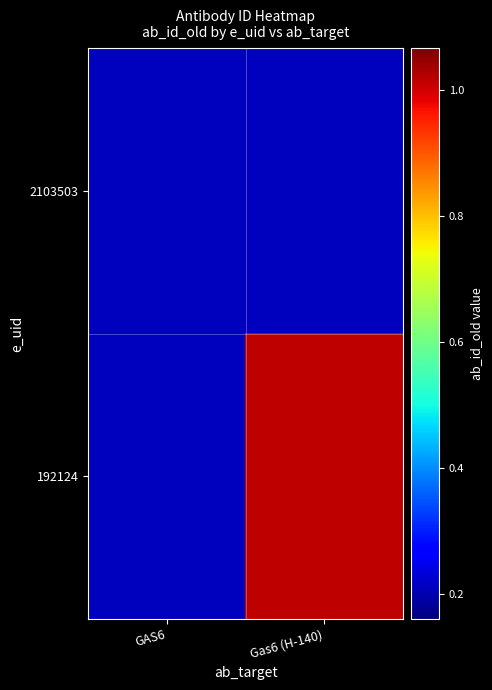

Which series has the largest range (max minus min)?

192124